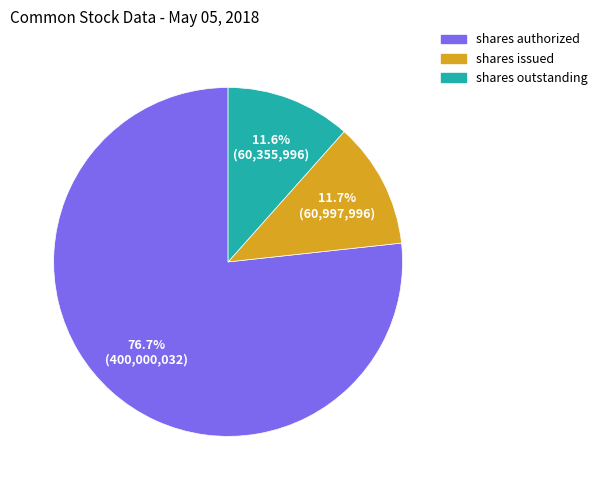

What is the largest slice in the pie chart?

shares authorized